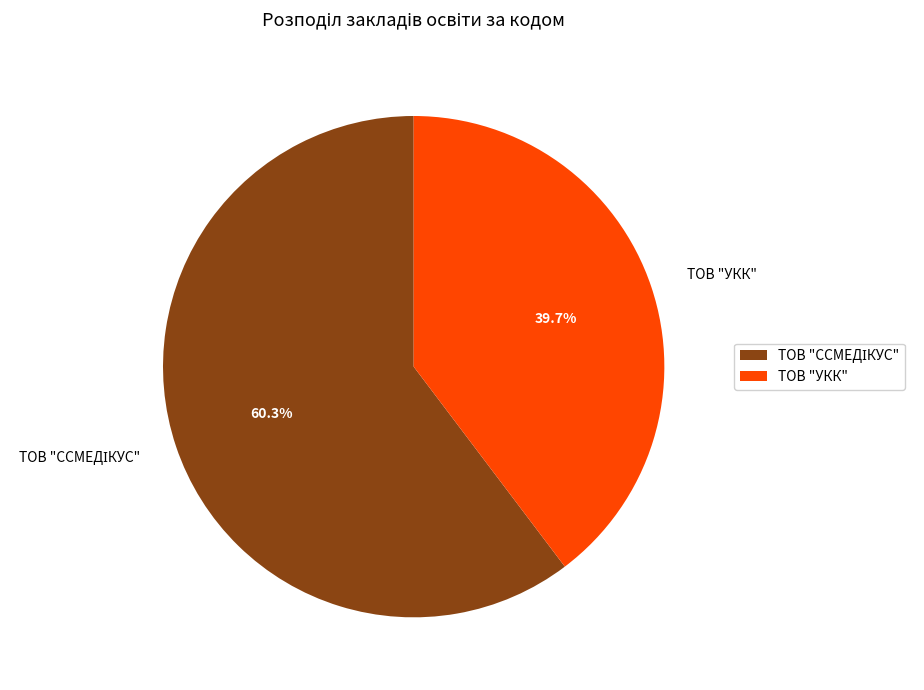

Does any single category account for the majority?

Yes